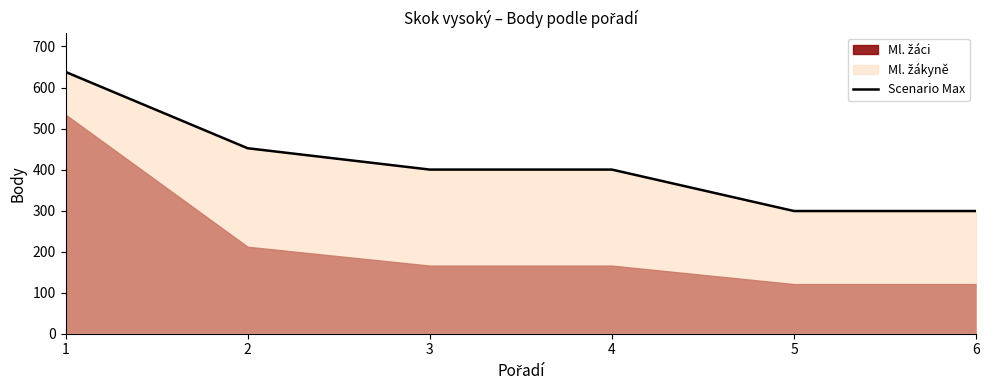

What is the maximum value shown in the chart?

638